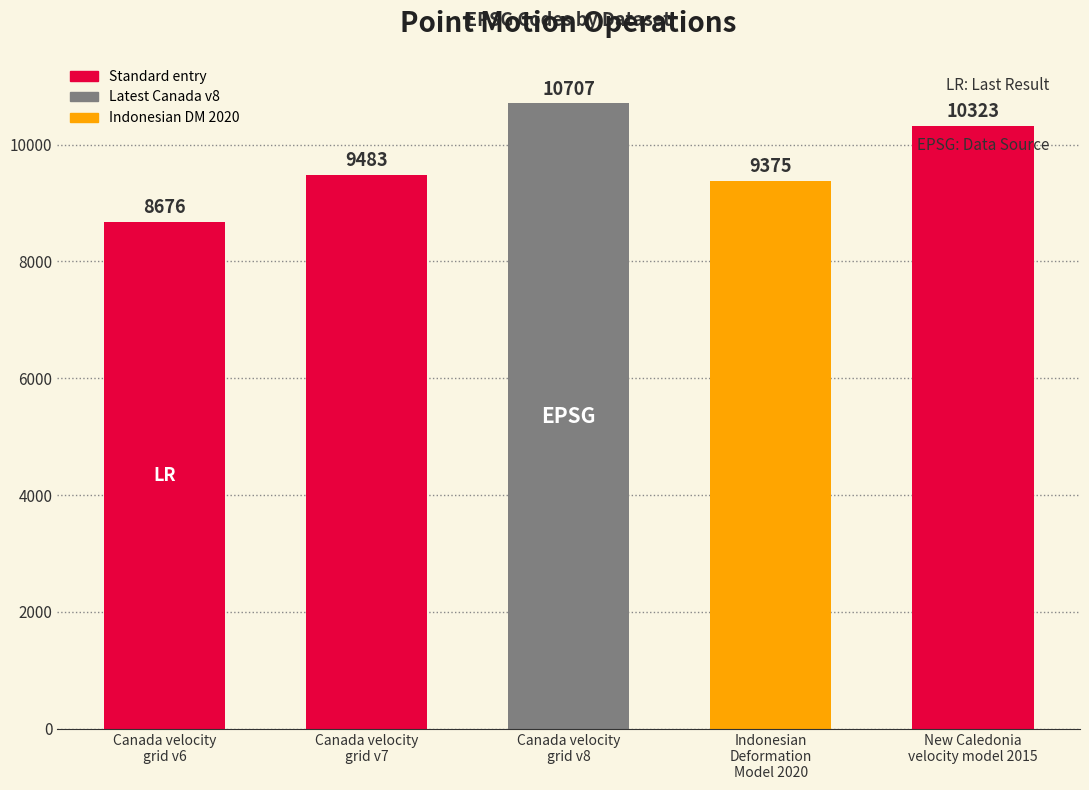

Reading right to left, what are all the values shown in this chart?

New Caledonia
velocity model 2015=10323	Indonesian
Deformation
Model 2020=9375	Canada velocity
grid v8=10707	Canada velocity
grid v7=9483	Canada velocity
grid v6=8676